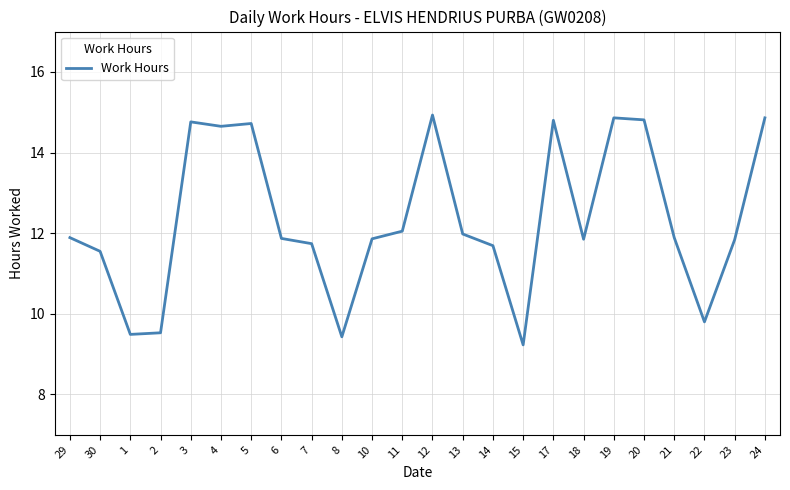

What position from the left is 30?

2